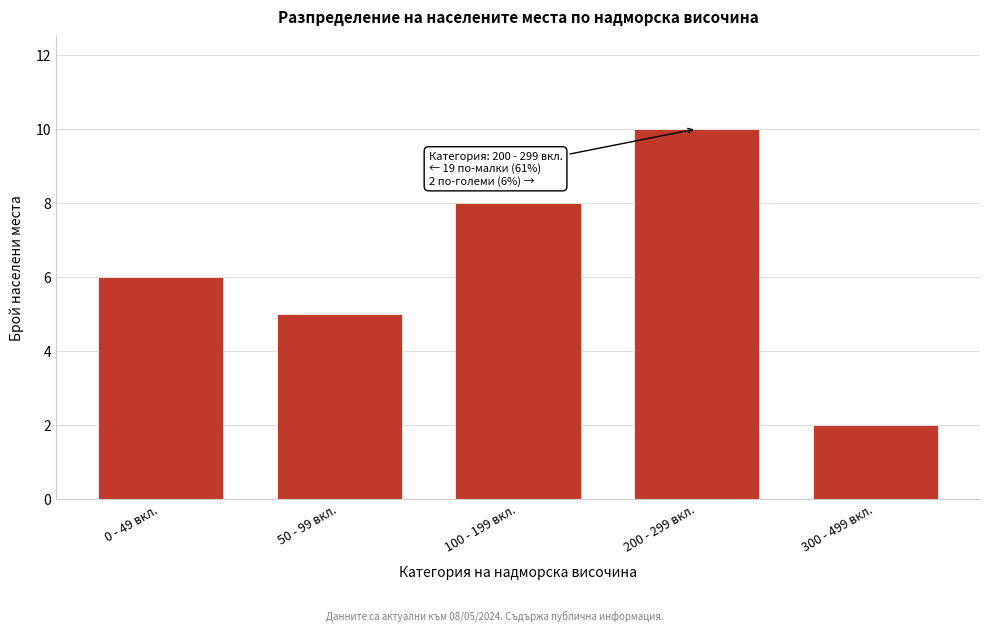

Reading left to right, extract all data points from this chart.

6	5	8	10	2